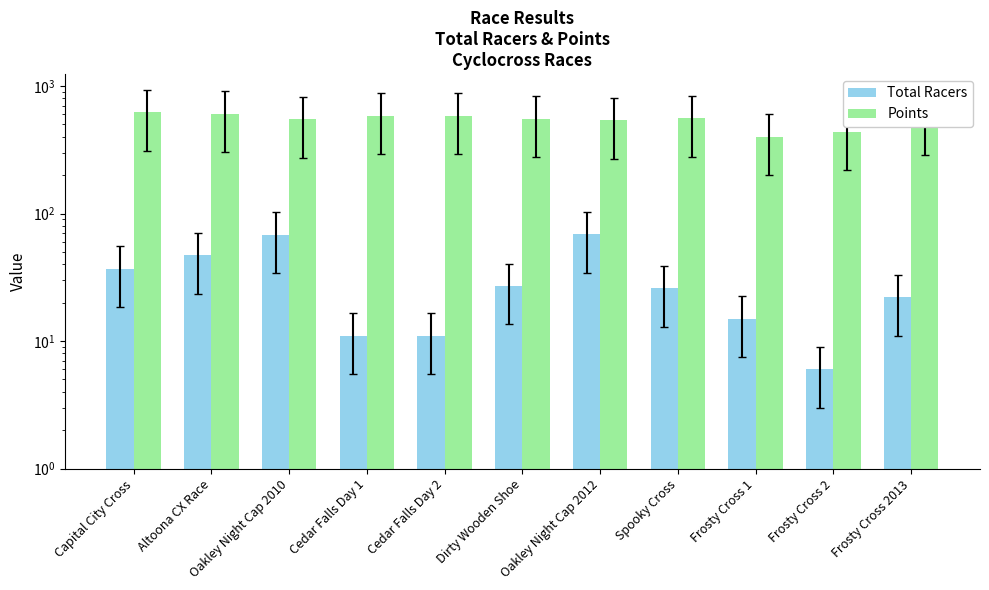

Reading right to left, extract all data points from this chart.

Total Racers: 22.0	6.0	15.0	26.0	69.0	27.0	11.0	11.0	68.0	47.0	37.0
Points: 579.6	438.8	400.0	559.4	540.0	553.5	587.1	587.1	549.5	606.9	622.4